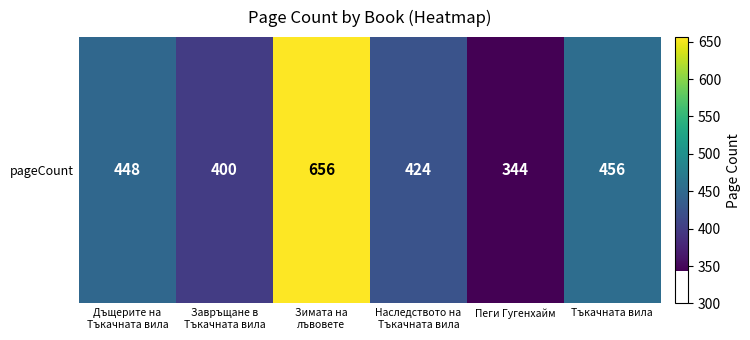

True or false: the data shows 448 at Дъщерите на
Тъкачната вила.

True